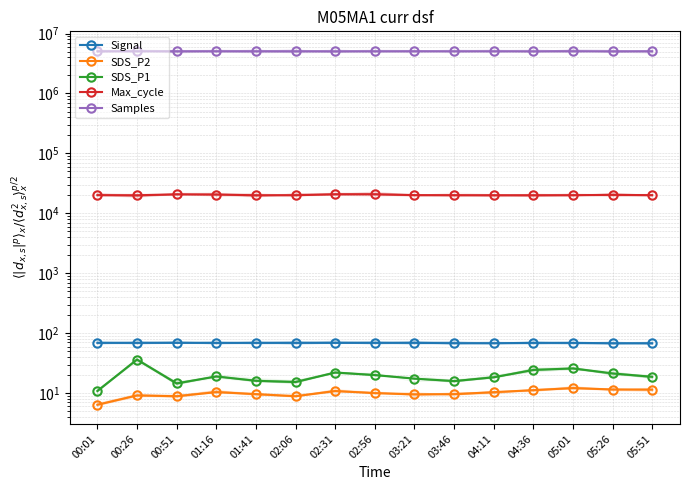

True or false: Max_cycle and Signal intersect in this chart.

False